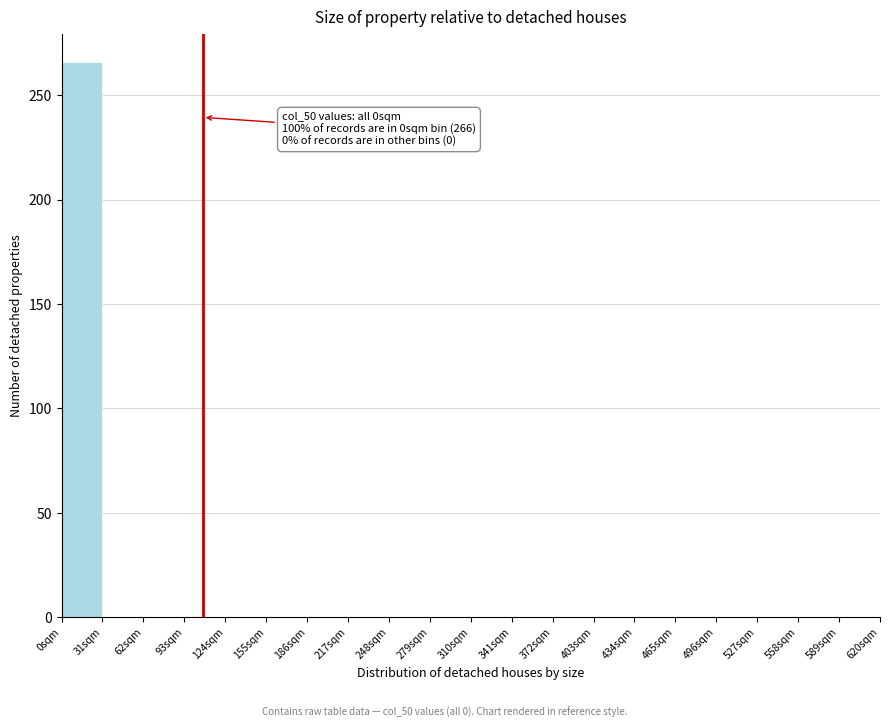

Over which range of the x-axis is the bar tallest?

0 to 31